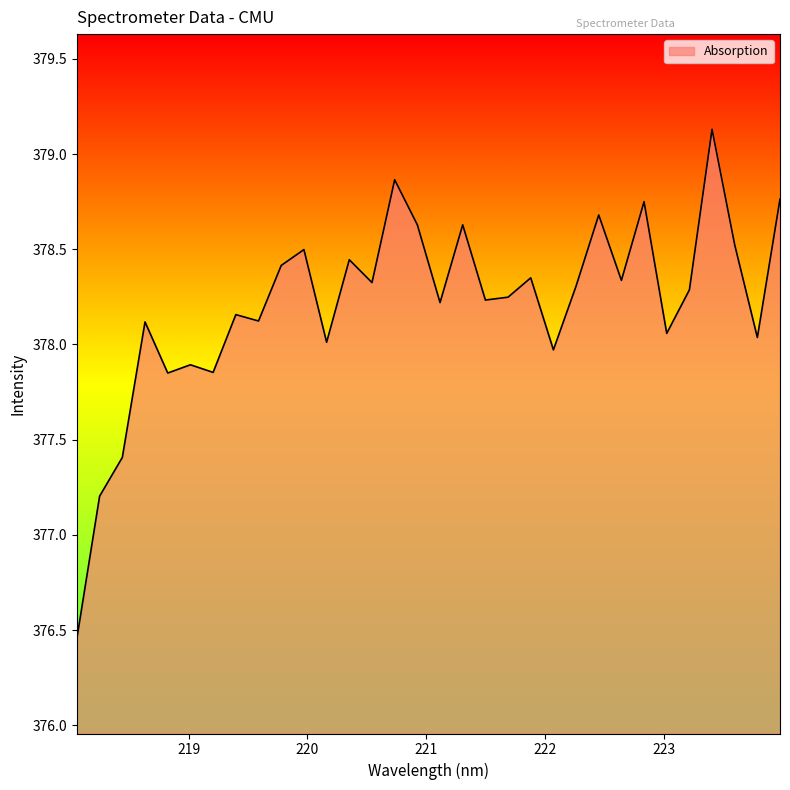

What is the difference between the maximum and minimum values?

2.7